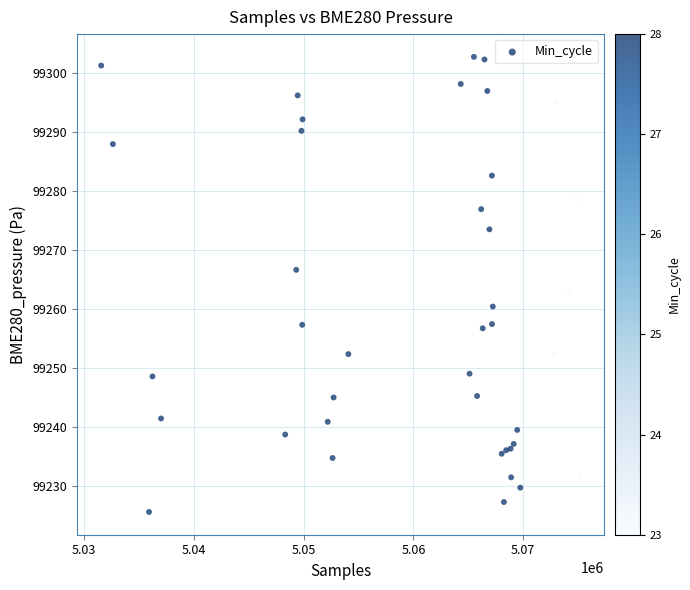

What Y value in the scatter plot is closest to 99264?

99263.1